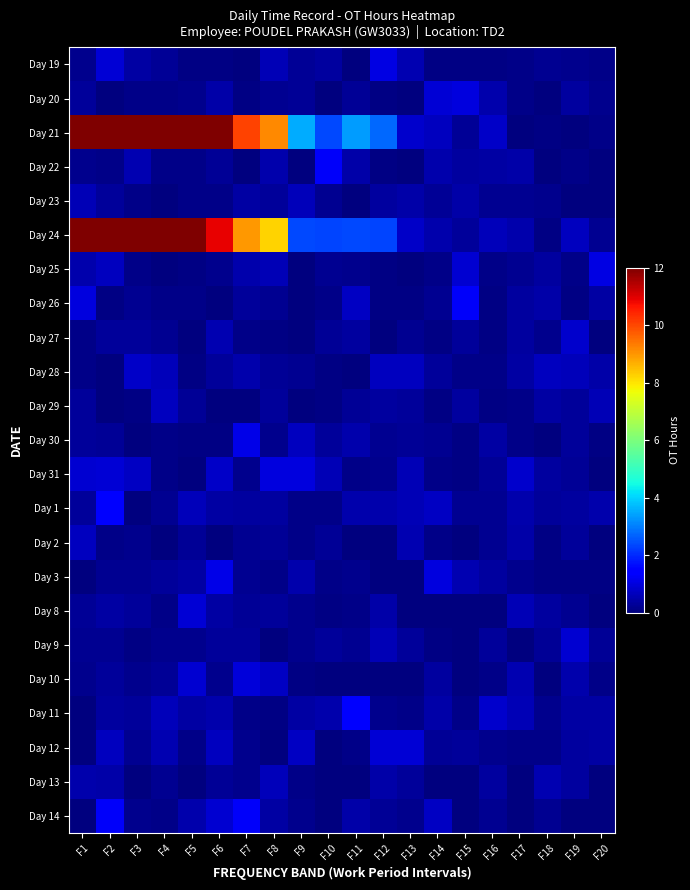

Reading right to left, transcribe all the data shown in this chart.

Day 19: F20=0.1	F19=0.2	F18=0.2	F17=0.1	F16=0.1	F15=0.1	F14=0.1	F13=0.5	F12=1.1	F11=0.0	F10=0.4	F9=0.3	F8=0.6	F7=0.0	F6=0.1	F5=0.1	F4=0.3	F3=0.4	F2=0.9	F1=0.1
Day 20: F20=0.2	F19=0.3	F18=0.0	F17=0.1	F16=0.5	F15=1.0	F14=0.9	F13=0.0	F12=0.1	F11=0.3	F10=0.0	F9=0.3	F8=0.2	F7=0.1	F6=0.5	F5=0.2	F4=0.1	F3=0.1	F2=0.0	F1=0.3
Day 21: F20=0.1	F19=0.0	F18=0.1	F17=0.0	F16=0.8	F15=0.3	F14=0.7	F13=0.8	F12=2.8	F11=3.4	F10=2.4	F9=3.5	F8=9.2	F7=10.0	F6=12.3	F5=15.0	F4=23.8	F3=23.1	F2=23.3	F1=23.1
Day 22: F20=0.0	F19=0.1	F18=0.0	F17=0.4	F16=0.4	F15=0.4	F14=0.5	F13=0.0	F12=0.1	F11=0.4	F10=1.3	F9=0.0	F8=0.5	F7=0.0	F6=0.2	F5=0.1	F4=0.1	F3=0.5	F2=0.1	F1=0.1
Day 23: F20=0.0	F19=0.0	F18=0.2	F17=0.2	F16=0.2	F15=0.4	F14=0.2	F13=0.4	F12=0.4	F11=0.0	F10=0.2	F9=0.7	F8=0.3	F7=0.4	F6=0.1	F5=0.1	F4=0.0	F3=0.1	F2=0.3	F1=0.6
Day 24: F20=0.2	F19=0.7	F18=0.1	F17=0.5	F16=0.6	F15=0.3	F14=0.5	F13=0.8	F12=2.3	F11=2.4	F10=2.3	F9=2.4	F8=8.2	F7=9.0	F6=10.9	F5=14.5	F4=23.0	F3=22.9	F2=23.0	F1=22.7
Day 25: F20=1.1	F19=0.1	F18=0.4	F17=0.2	F16=0.1	F15=0.9	F14=0.1	F13=0.0	F12=0.1	F11=0.2	F10=0.2	F9=0.0	F8=0.6	F7=0.5	F6=0.2	F5=0.1	F4=0.0	F3=0.1	F2=0.7	F1=0.5
Day 26: F20=0.4	F19=0.1	F18=0.4	F17=0.3	F16=0.1	F15=1.3	F14=0.2	F13=0.0	F12=0.1	F11=0.7	F10=0.1	F9=0.0	F8=0.2	F7=0.3	F6=0.0	F5=0.1	F4=0.1	F3=0.2	F2=0.1	F1=1.0
Day 27: F20=0.0	F19=0.8	F18=0.1	F17=0.4	F16=0.1	F15=0.3	F14=0.1	F13=0.2	F12=0.0	F11=0.3	F10=0.3	F9=0.0	F8=0.1	F7=0.1	F6=0.5	F5=0.0	F4=0.2	F3=0.3	F2=0.3	F1=0.1
Day 28: F20=0.5	F19=0.7	F18=0.7	F17=0.4	F16=0.1	F15=0.1	F14=0.3	F13=0.7	F12=0.7	F11=0.0	F10=0.1	F9=0.2	F8=0.2	F7=0.5	F6=0.3	F5=0.1	F4=0.6	F3=0.8	F2=0.0	F1=0.1
Day 29: F20=0.6	F19=0.3	F18=0.4	F17=0.1	F16=0.1	F15=0.4	F14=0.1	F13=0.3	F12=0.4	F11=0.2	F10=0.1	F9=0.0	F8=0.3	F7=0.0	F6=0.0	F5=0.3	F4=0.7	F3=0.1	F2=0.0	F1=0.3
Day 30: F20=0.1	F19=0.3	F18=0.0	F17=0.1	F16=0.4	F15=0.1	F14=0.2	F13=0.3	F12=0.2	F11=0.5	F10=0.3	F9=0.7	F8=0.1	F7=1.1	F6=0.1	F5=0.1	F4=0.1	F3=0.0	F2=0.3	F1=0.3
Day 31: F20=0.0	F19=0.3	F18=0.4	F17=0.8	F16=0.2	F15=0.1	F14=0.1	F13=0.6	F12=0.1	F11=0.1	F10=0.6	F9=1.0	F8=1.0	F7=0.2	F6=0.8	F5=0.0	F4=0.1	F3=0.7	F2=0.9	F1=0.8
Day 1: F20=0.5	F19=0.4	F18=0.3	F17=0.5	F16=0.2	F15=0.2	F14=0.7	F13=0.6	F12=0.5	F11=0.5	F10=0.1	F9=0.1	F8=0.4	F7=0.4	F6=0.4	F5=0.6	F4=0.2	F3=0.0	F2=1.4	F1=0.3
Day 2: F20=0.0	F19=0.3	F18=0.1	F17=0.4	F16=0.2	F15=0.0	F14=0.1	F13=0.5	F12=0.0	F11=0.0	F10=0.3	F9=0.1	F8=0.2	F7=0.2	F6=0.0	F5=0.3	F4=0.0	F3=0.1	F2=0.1	F1=0.7
Day 3: F20=0.1	F19=0.1	F18=0.1	F17=0.2	F16=0.4	F15=0.5	F14=1.0	F13=0.0	F12=0.0	F11=0.2	F10=0.1	F9=0.5	F8=0.1	F7=0.2	F6=1.1	F5=0.4	F4=0.3	F3=0.2	F2=0.2	F1=0.0
Day 8: F20=0.0	F19=0.2	F18=0.4	F17=0.6	F16=0.0	F15=0.0	F14=0.0	F13=0.0	F12=0.4	F11=0.1	F10=0.1	F9=0.2	F8=0.3	F7=0.2	F6=0.4	F5=0.9	F4=0.1	F3=0.3	F2=0.4	F1=0.2
Day 9: F20=0.3	F19=0.8	F18=0.3	F17=0.0	F16=0.3	F15=0.0	F14=0.1	F13=0.3	F12=0.6	F11=0.2	F10=0.3	F9=0.1	F8=0.0	F7=0.3	F6=0.3	F5=0.2	F4=0.2	F3=0.1	F2=0.2	F1=0.2
Day 10: F20=0.1	F19=0.5	F18=0.0	F17=0.6	F16=0.1	F15=0.0	F14=0.3	F13=0.0	F12=0.0	F11=0.0	F10=0.0	F9=0.1	F8=0.7	F7=1.0	F6=0.1	F5=0.9	F4=0.2	F3=0.2	F2=0.3	F1=0.1
Day 11: F20=0.4	F19=0.4	F18=0.2	F17=0.6	F16=0.8	F15=0.1	F14=0.4	F13=0.1	F12=0.2	F11=1.4	F10=0.5	F9=0.4	F8=0.1	F7=0.1	F6=0.5	F5=0.4	F4=0.6	F3=0.3	F2=0.4	F1=0.0
Day 12: F20=0.4	F19=0.3	F18=0.1	F17=0.1	F16=0.2	F15=0.3	F14=0.3	F13=0.9	F12=0.9	F11=0.1	F10=0.0	F9=0.7	F8=0.0	F7=0.1	F6=0.7	F5=0.1	F4=0.5	F3=0.2	F2=0.7	F1=0.0
Day 13: F20=0.0	F19=0.4	F18=0.5	F17=0.0	F16=0.4	F15=0.0	F14=0.0	F13=0.3	F12=0.4	F11=0.0	F10=0.0	F9=0.1	F8=0.7	F7=0.2	F6=0.2	F5=0.0	F4=0.2	F3=0.0	F2=0.5	F1=0.5
Day 14: F20=0.0	F19=0.0	F18=0.2	F17=0.0	F16=0.2	F15=0.0	F14=0.7	F13=0.2	F12=0.2	F11=0.5	F10=0.0	F9=0.1	F8=0.4	F7=1.3	F6=0.9	F5=0.5	F4=0.1	F3=0.1	F2=1.3	F1=0.0